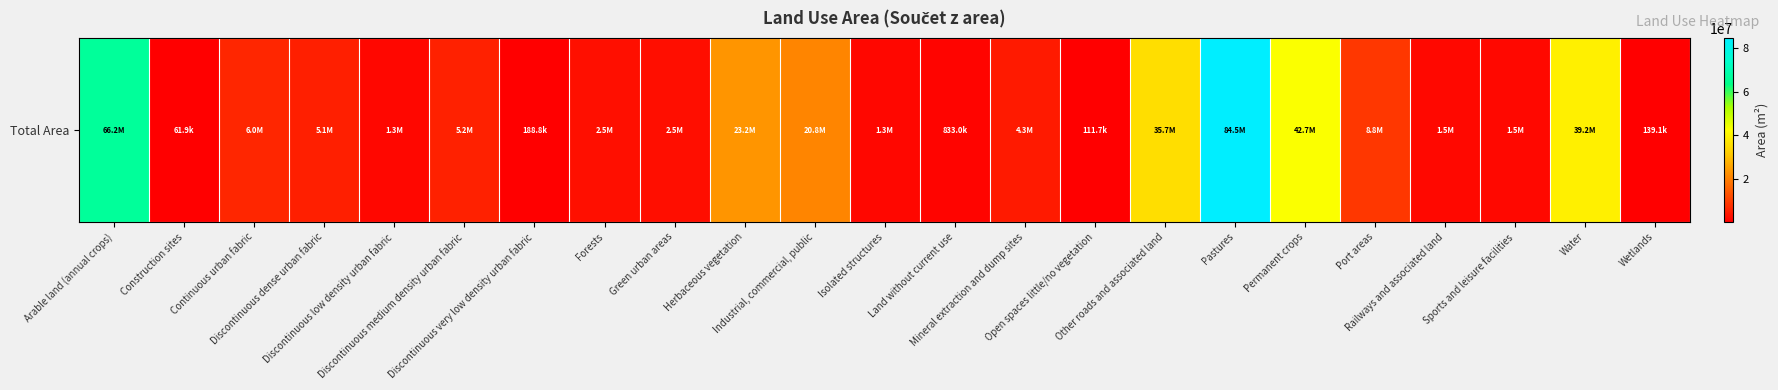

Reading left to right, list all the values displayed in this chart.

66221345.5	61863.2	6013351.4	5064384.4	1290684.4	5195654.0	188828.8	2538812.4	2532962.1	23206035.2	20752248.3	1297828.6	833019.1	4331184.1	111709.6	35651513.9	84534479.5	42664308.2	8773592.3	1472558.2	1532329.1	39202089.5	139146.9